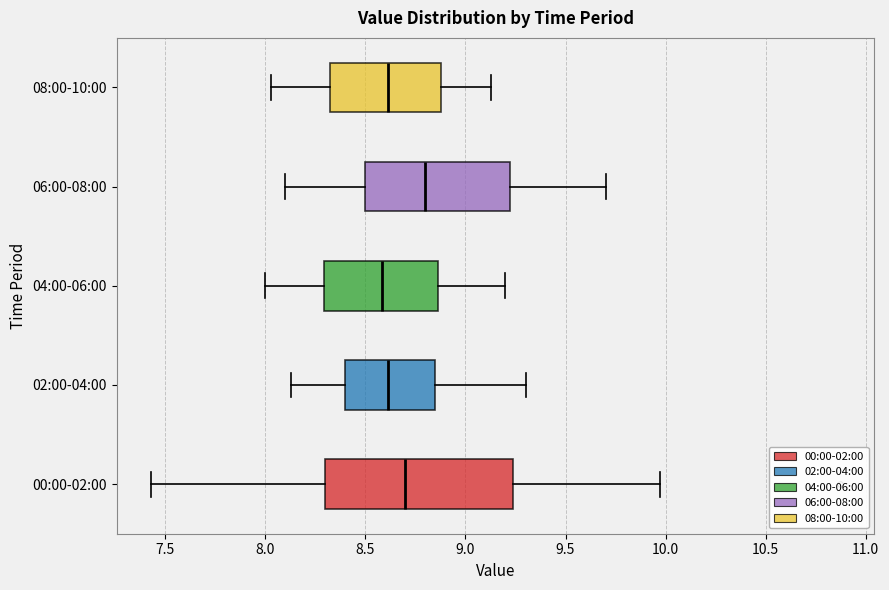

Reading bottom to top, read every box against the x-axis: the position of its median line, the range the box covers, and the ends of its whiskers. The values are not printed on the chart, so give them approximately, as read against the axis.

00:00-02:00: median 8.70, box 8.30 to 9.25, whiskers 7.45 to 9.95
02:00-04:00: median 8.60, box 8.40 to 8.85, whiskers 8.15 to 9.30
04:00-06:00: median 8.60, box 8.30 to 8.85, whiskers 8.00 to 9.20
06:00-08:00: median 8.80, box 8.50 to 9.25, whiskers 8.10 to 9.70
08:00-10:00: median 8.60, box 8.30 to 8.90, whiskers 8.05 to 9.15